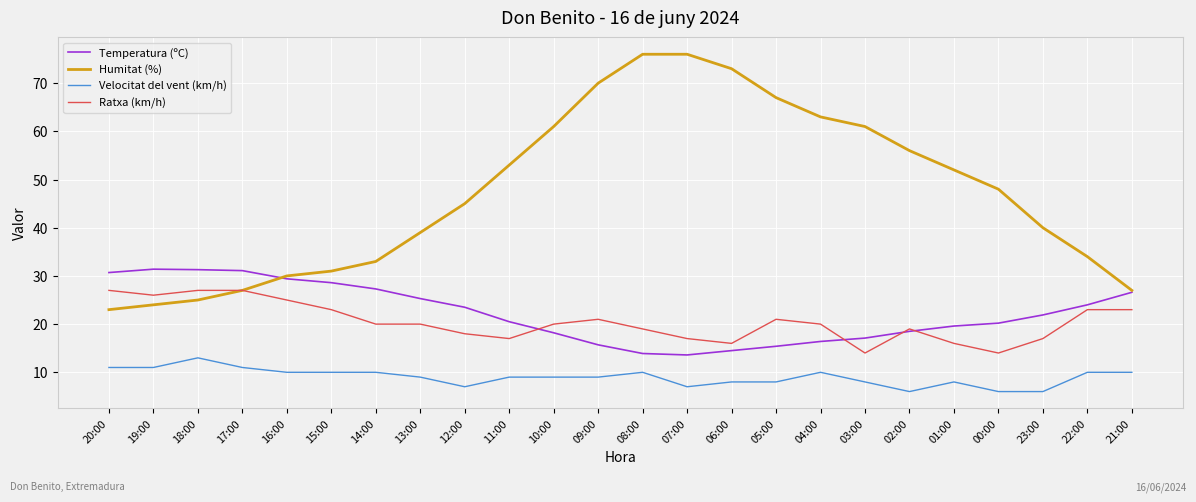

What is the difference between the second highest and second lowest values in the Humitat (%) series?

52.0